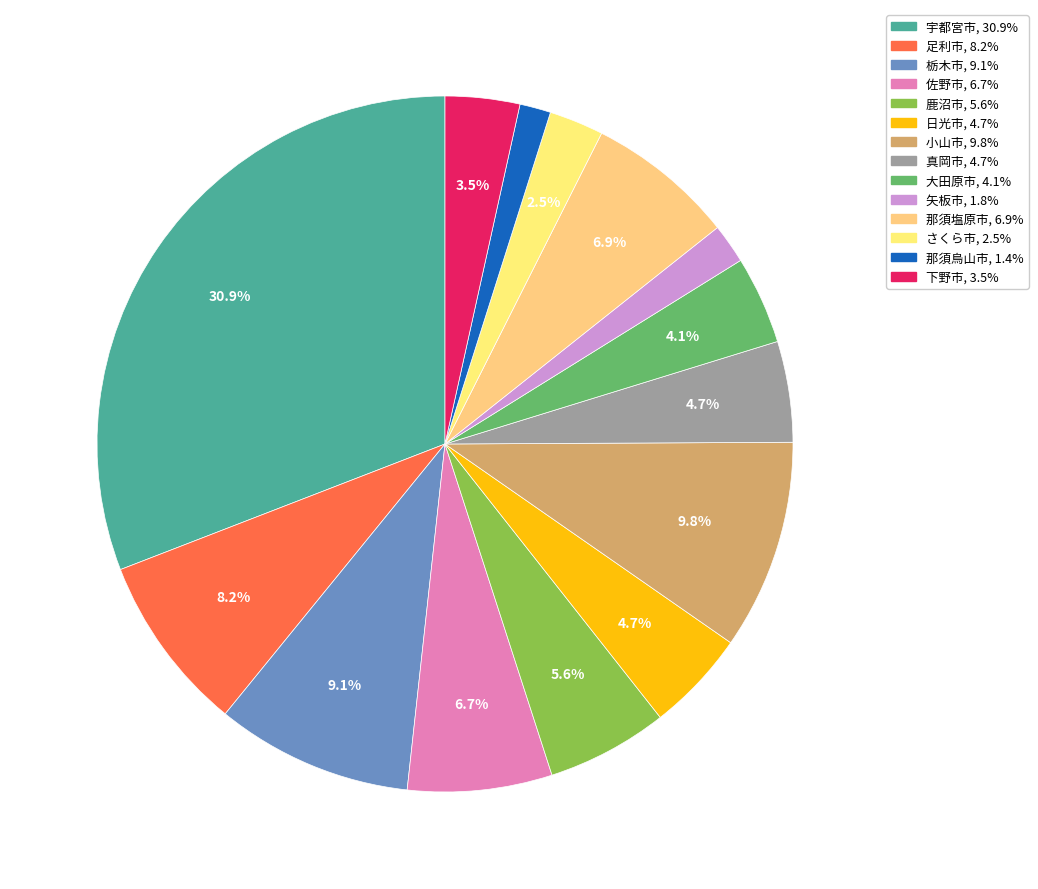

Combined, what portion of the pie is 矢板市 and 小山市?

11.6%